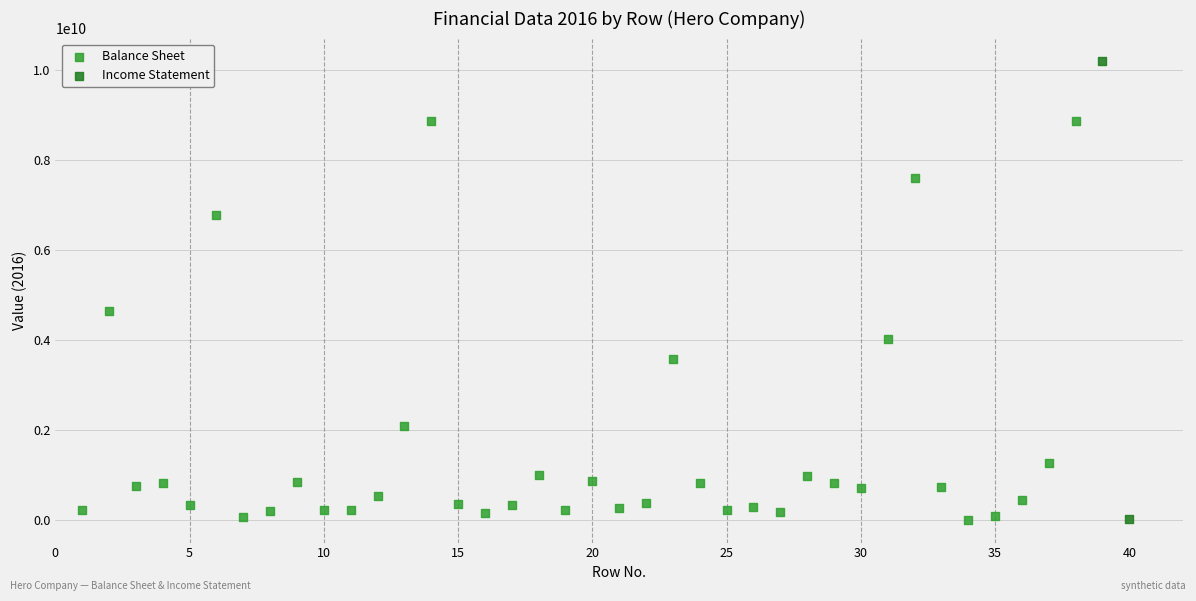

Which series contains the highest Y value?

Income Statement